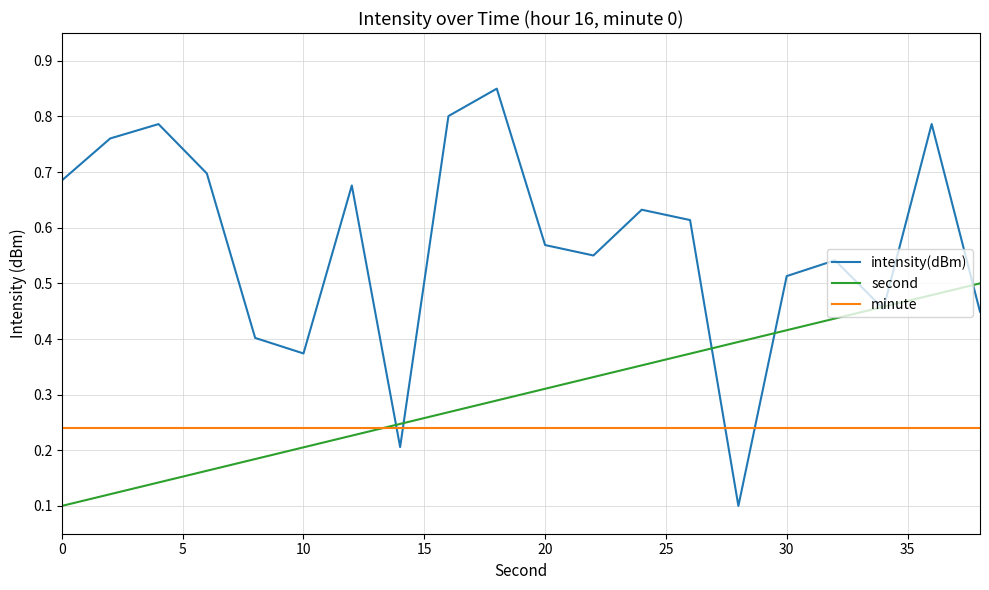

How many times do intensity(dBm) and minute cross each other?

4